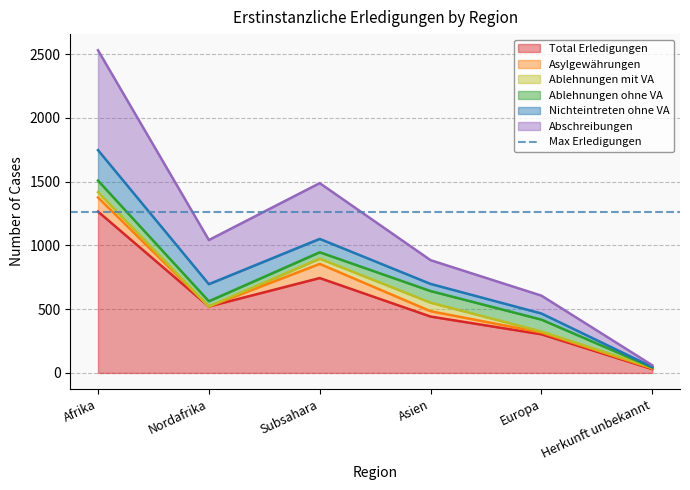

How many values in Asylgewährungen are above zero?

5